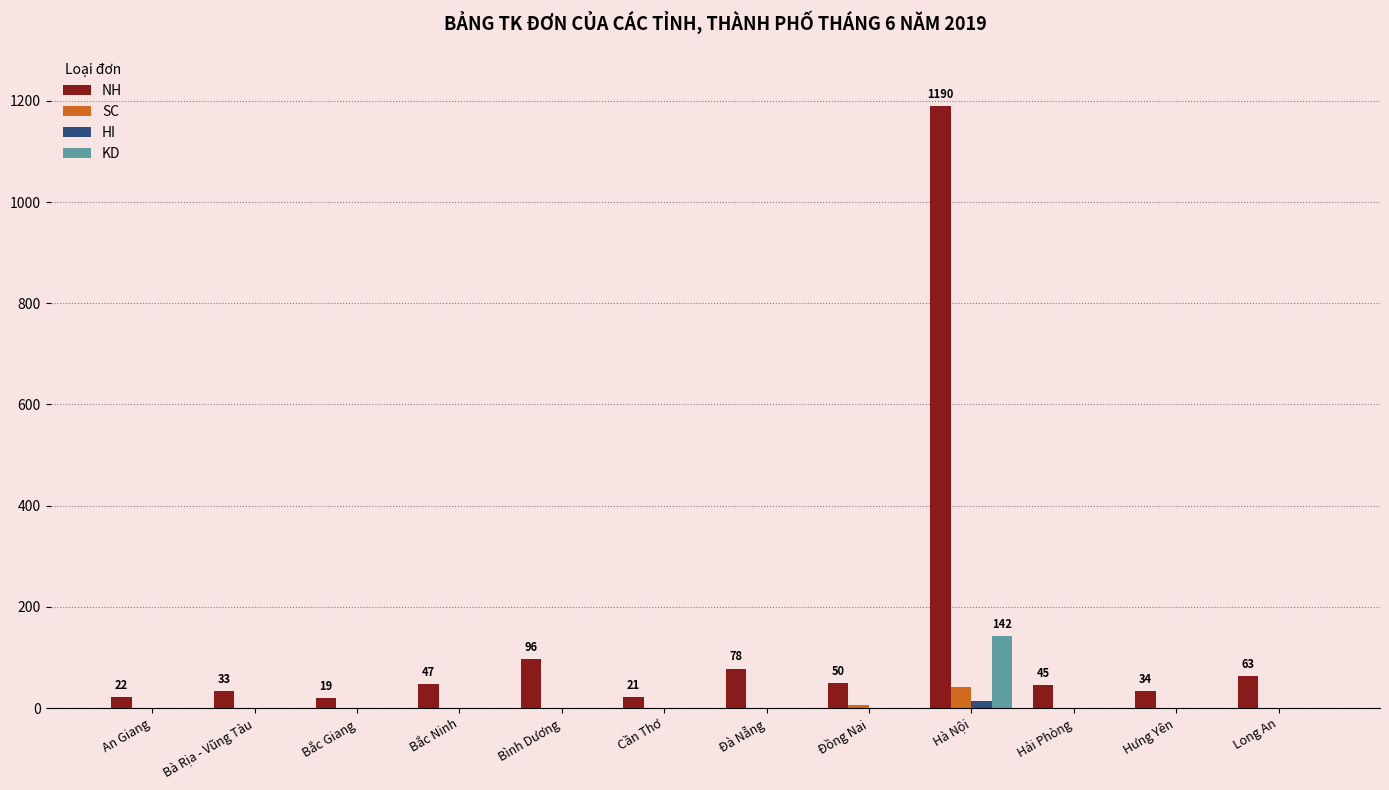

Where is NH nearest to the value 604?

Bình Dương